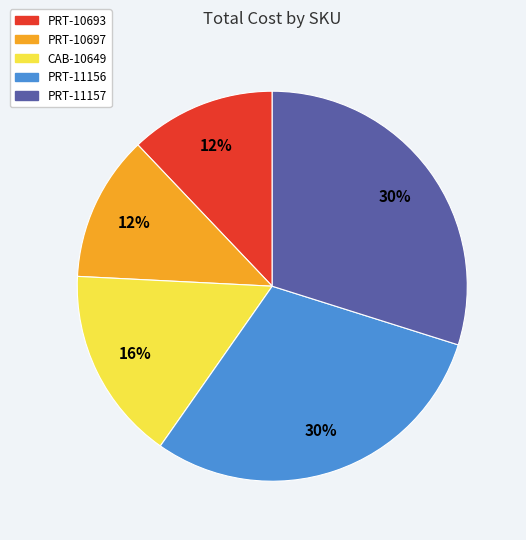

What is the ratio of the value at PRT-11156 to the value at PRT-10693?

2.5